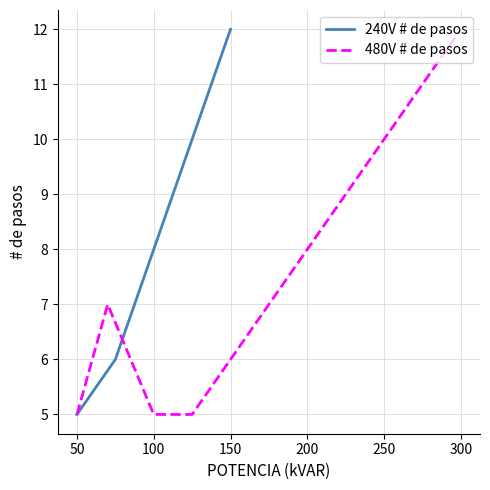

What is the highest value of the 240V # de pasos series?

12